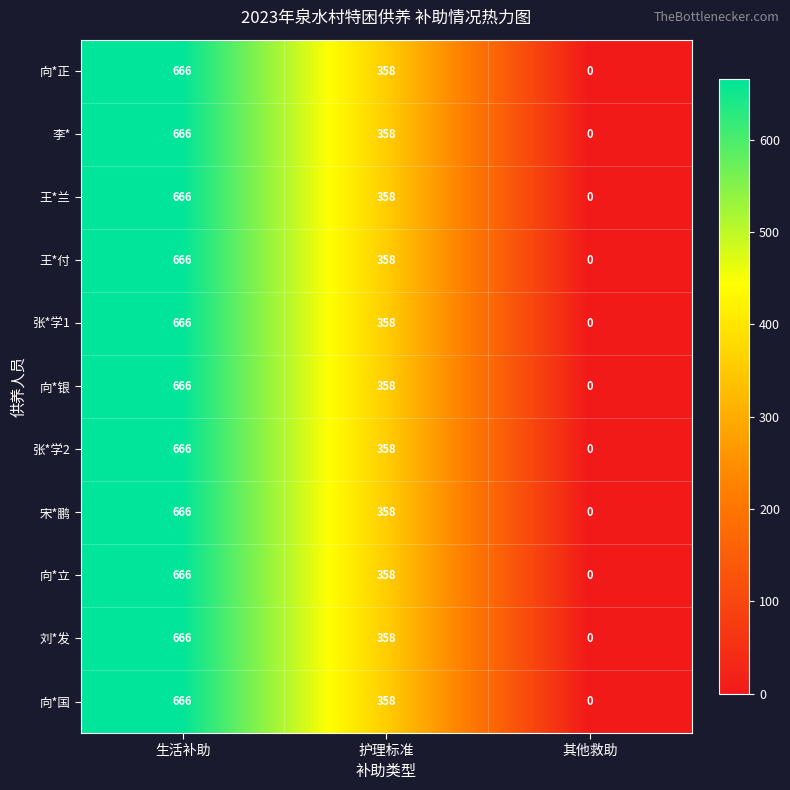

How many 向*国 values are between 0 and 666?

3